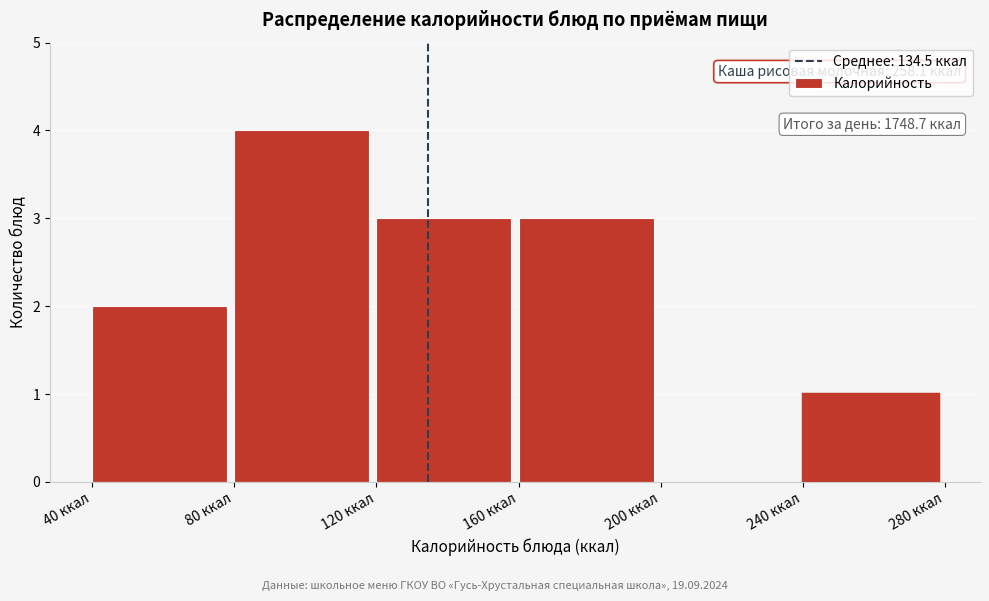

Over which range of the x-axis is the bar tallest?

80 to 120